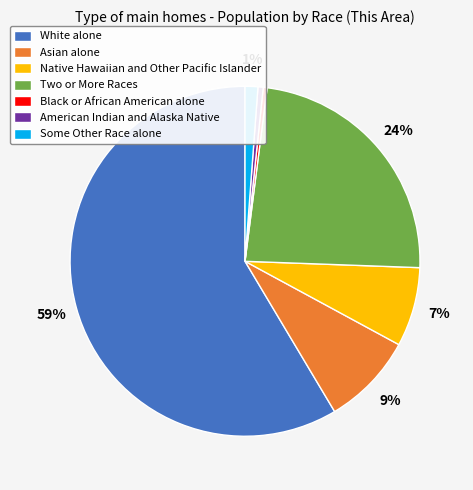

To the nearest percent, what is the combined percentage of Some Other Race alone and White alone?

60%